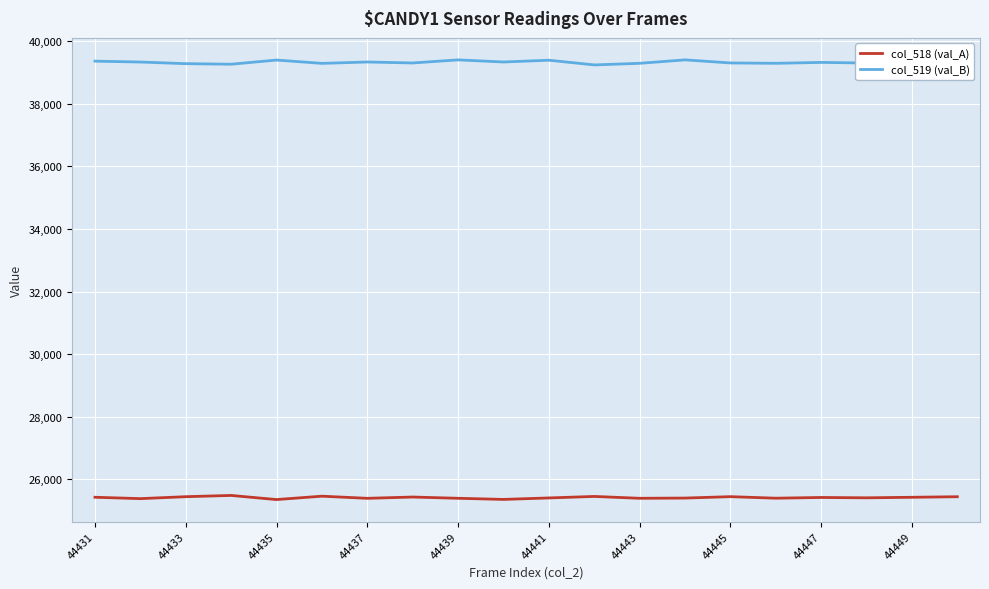

List the series in order of their overall mean, highest first.

col_519 (val_B), col_518 (val_A)